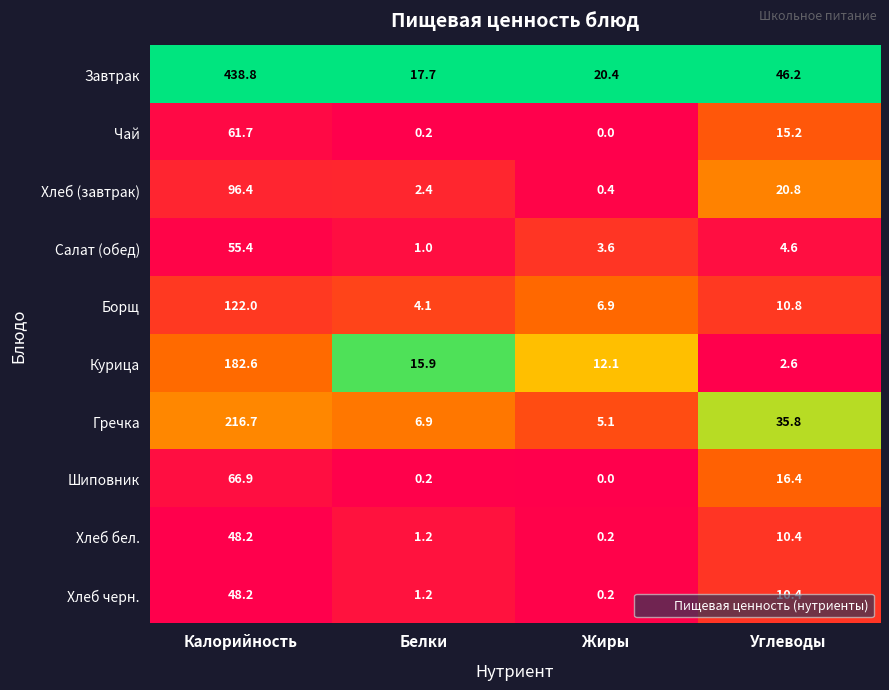

What is the total value across all series at Углеводы?

173.2